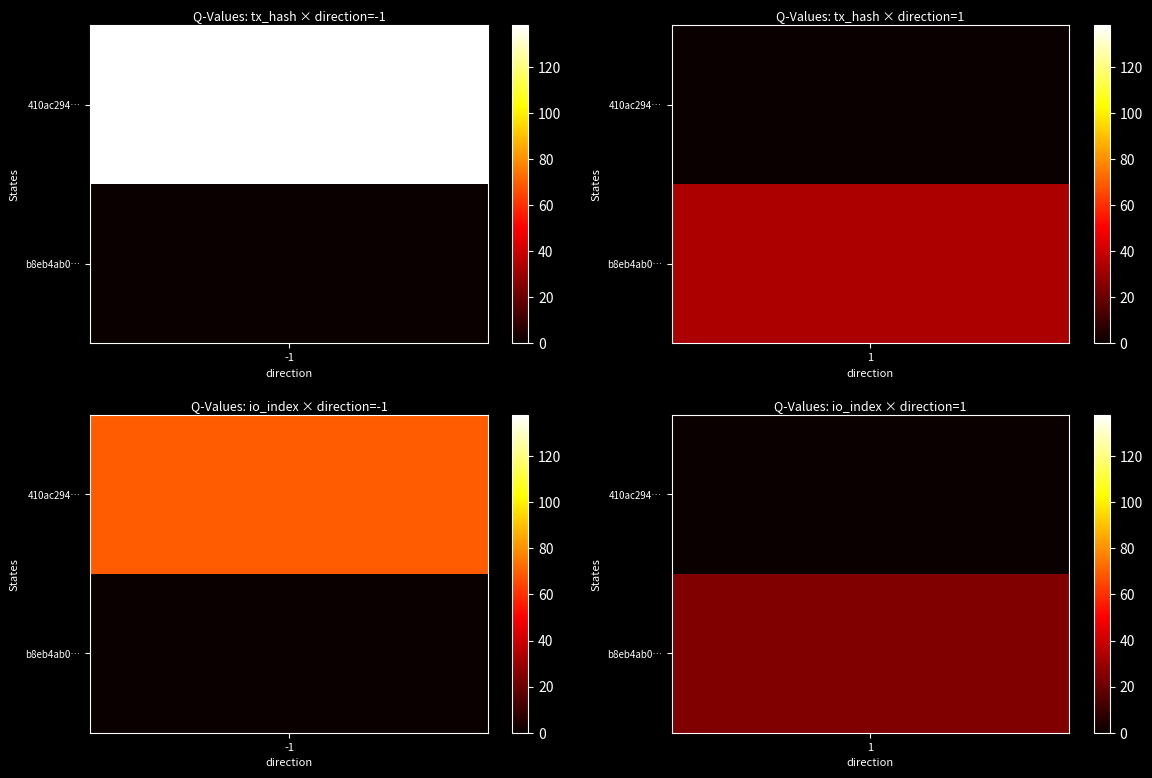

What is the highest value of the b8eb4ab00c3c23b972b0b6736375bb6ba60de9e series?

33